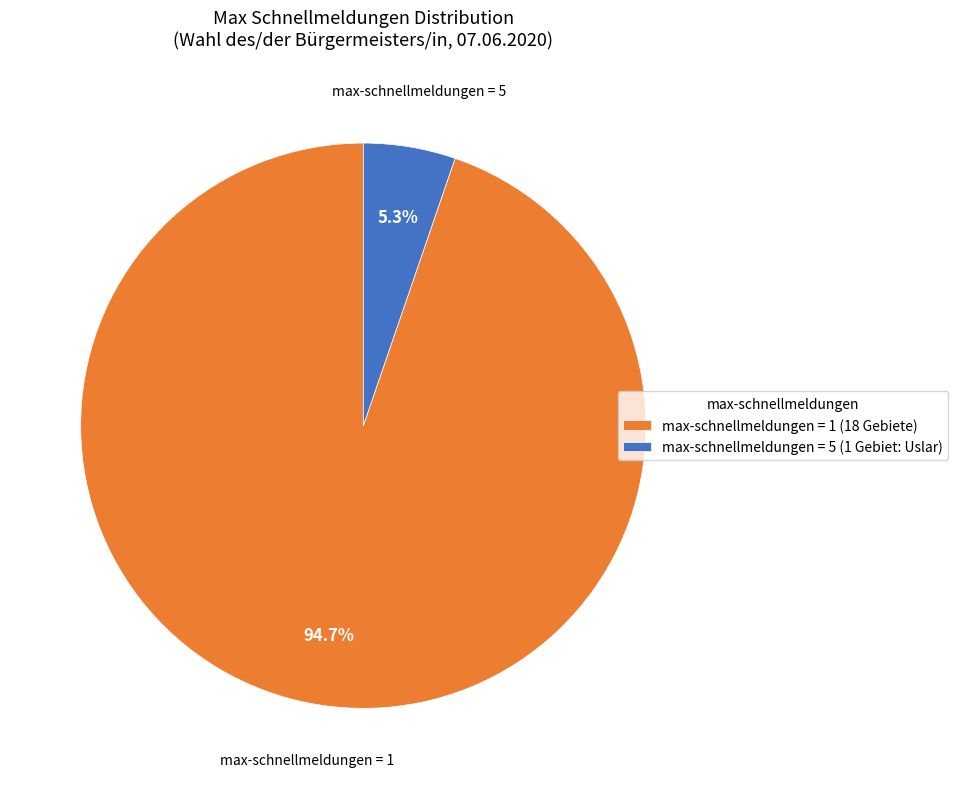

What is the largest slice in the pie chart?

max-schnellmeldungen = 1 (18 Gebiete)